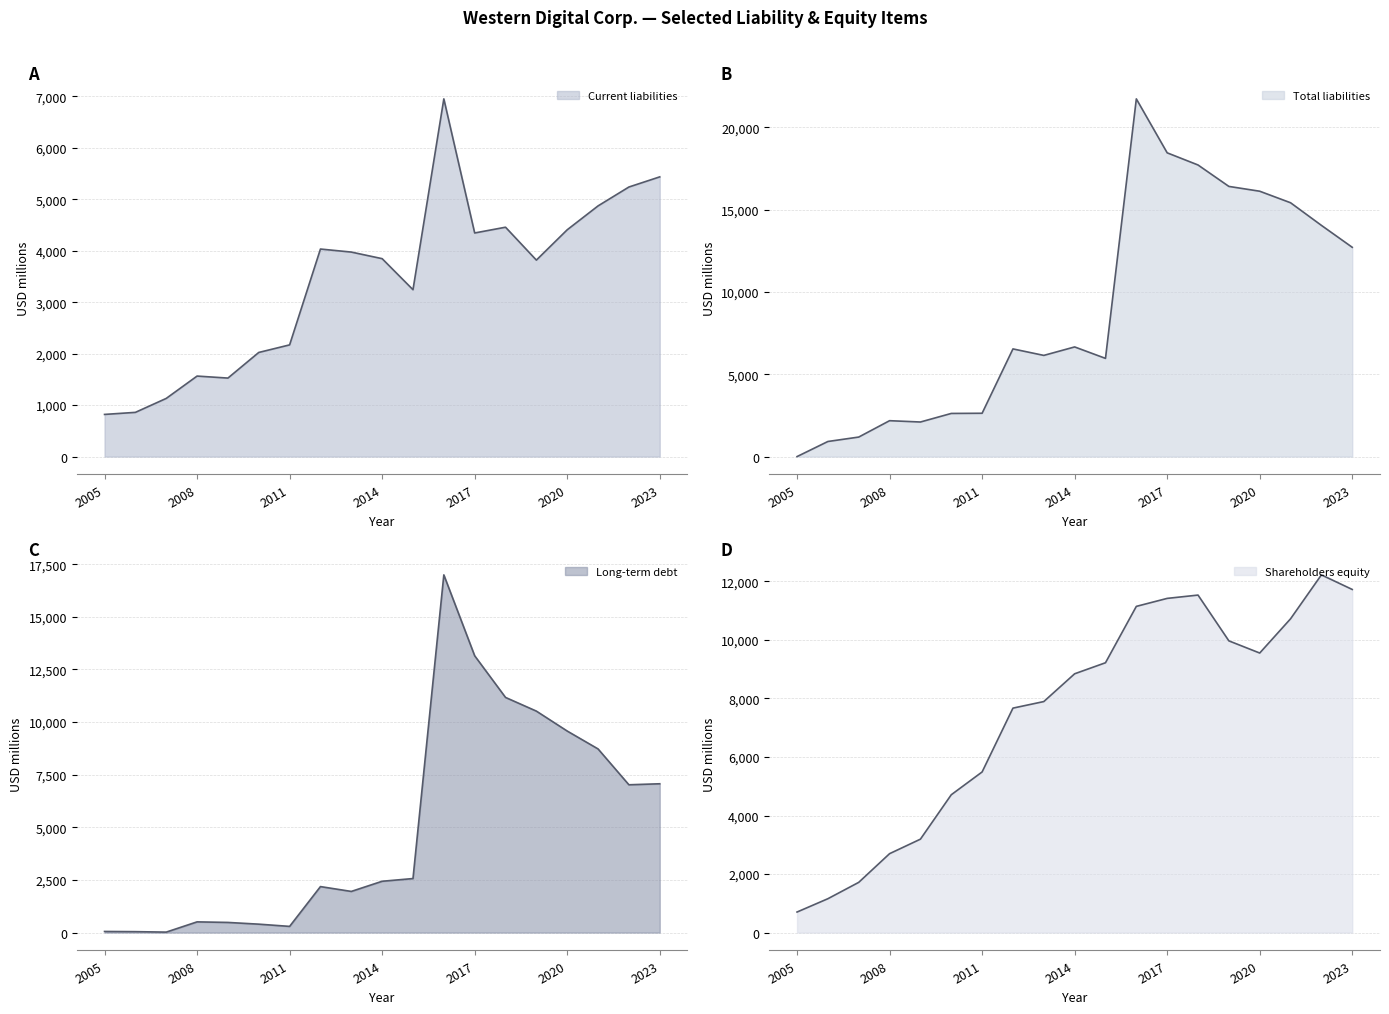

How many interior local peaks does the Total liabilities series have?

4